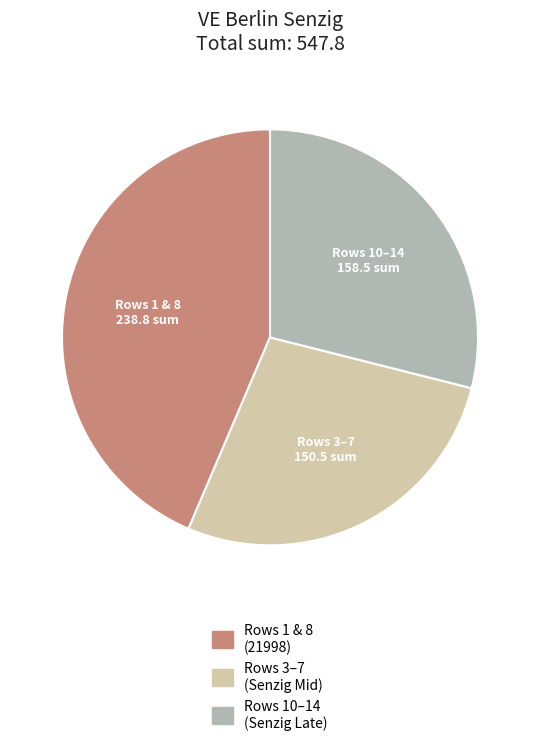

Does any single category account for the majority?

No